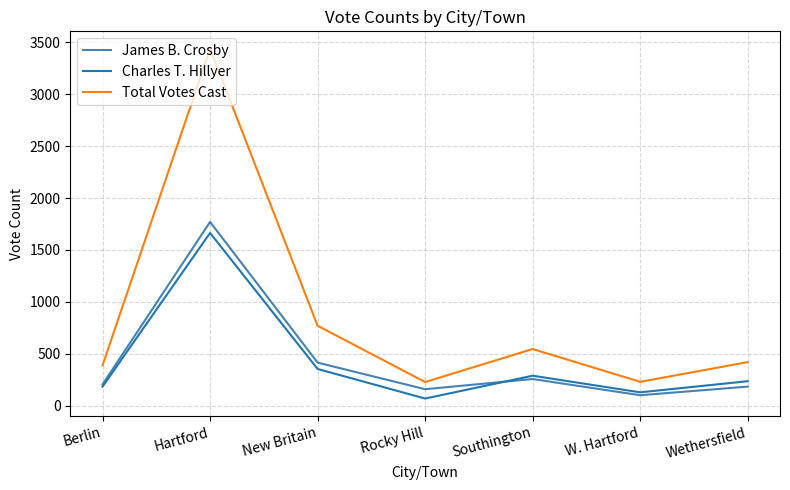

True or false: Total Votes Cast and Charles T. Hillyer cross at least once.

False